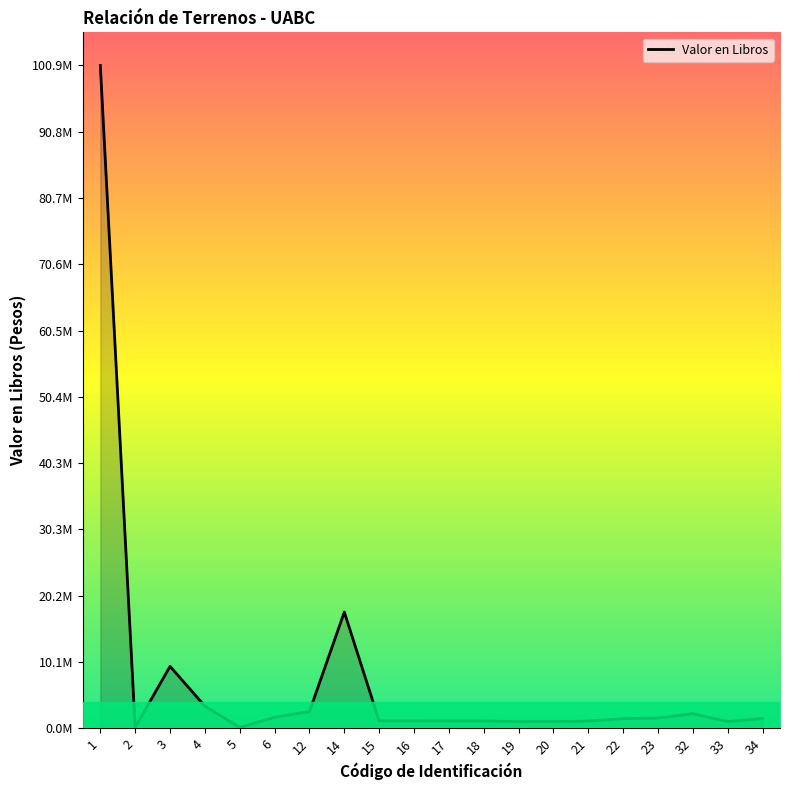

What is the value of the 20th point from the left?

1472058.0